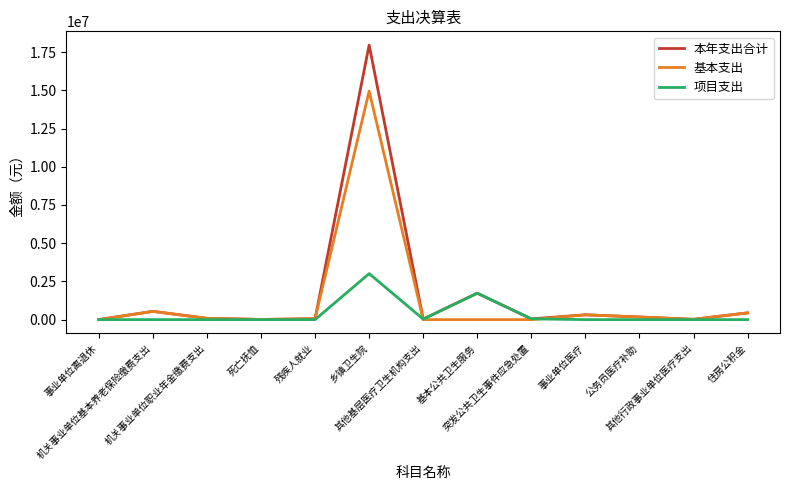

Which series has the largest range (max minus min)?

本年支出合计